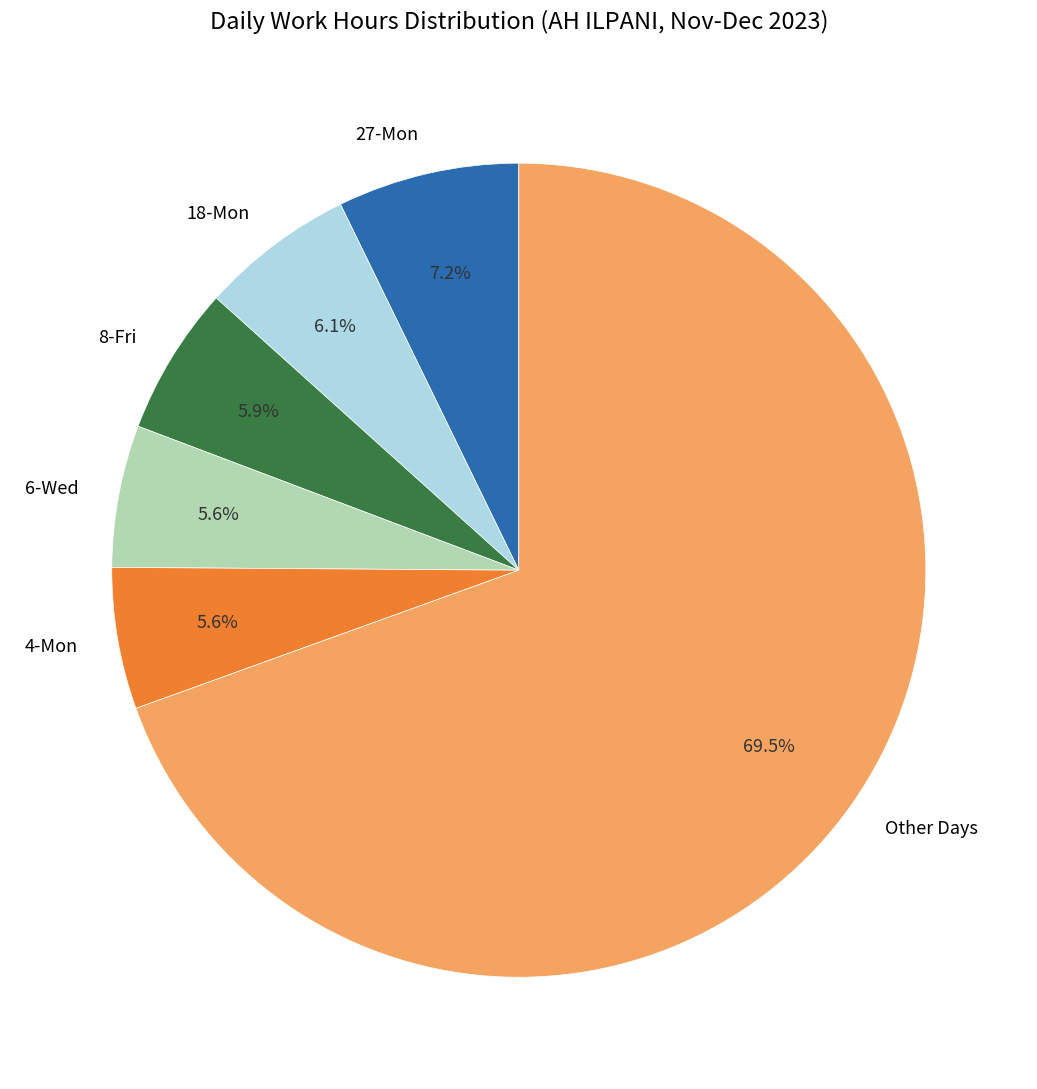

How many slices are in this pie chart?

6